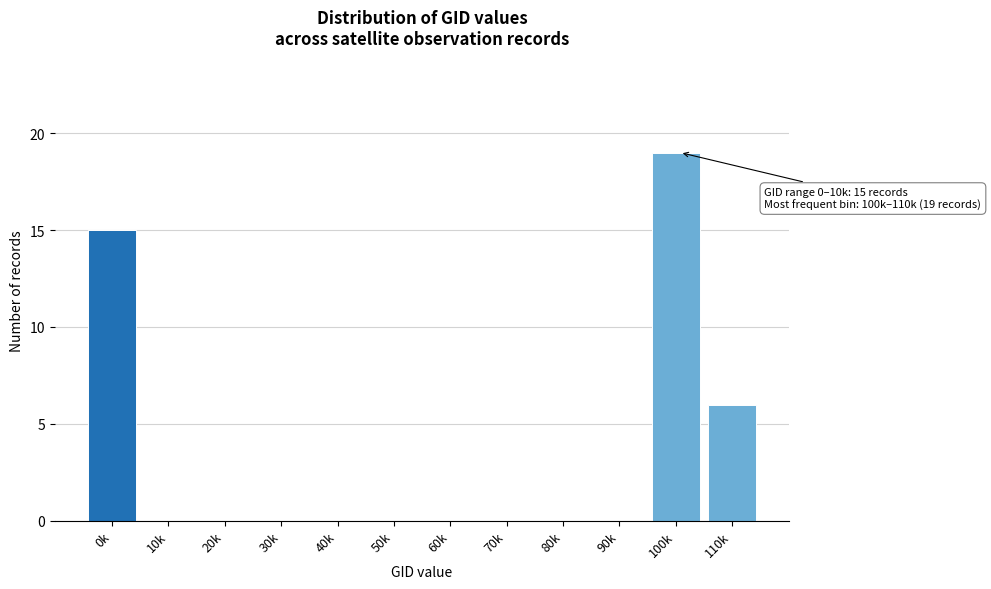

Reading right to left, what are all the values shown in this chart?

110k=6	100k=19	90k=0	80k=0	70k=0	60k=0	50k=0	40k=0	30k=0	20k=0	10k=0	0k=15